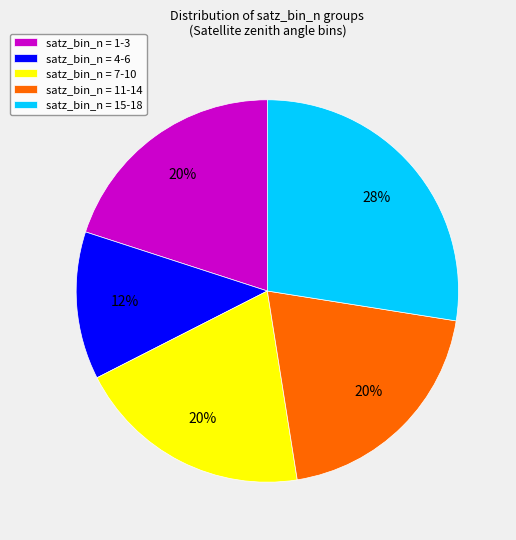

How many segments does this pie chart have?

5